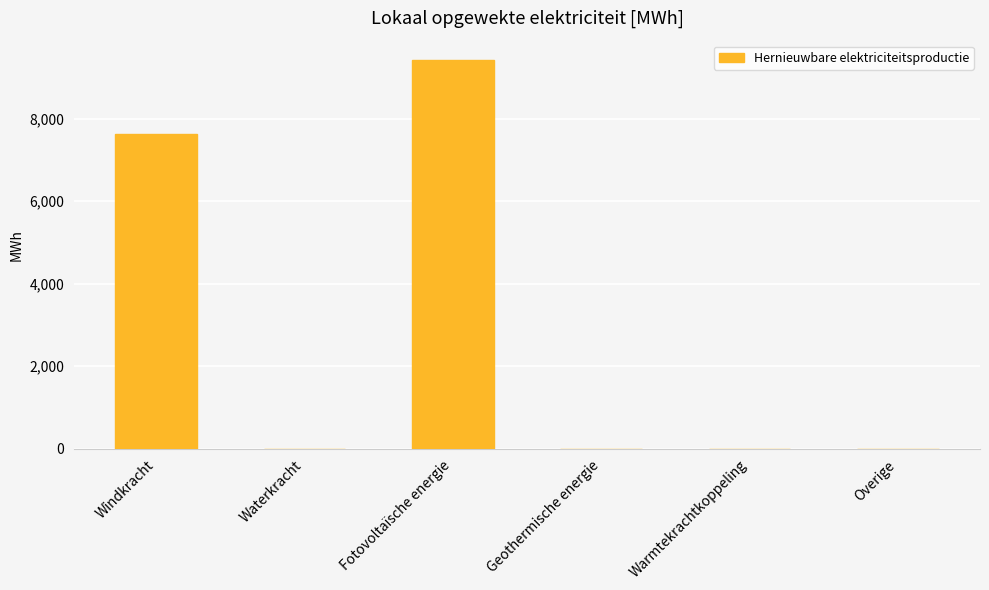

Which has a higher value, Windkracht or Overige?

Windkracht